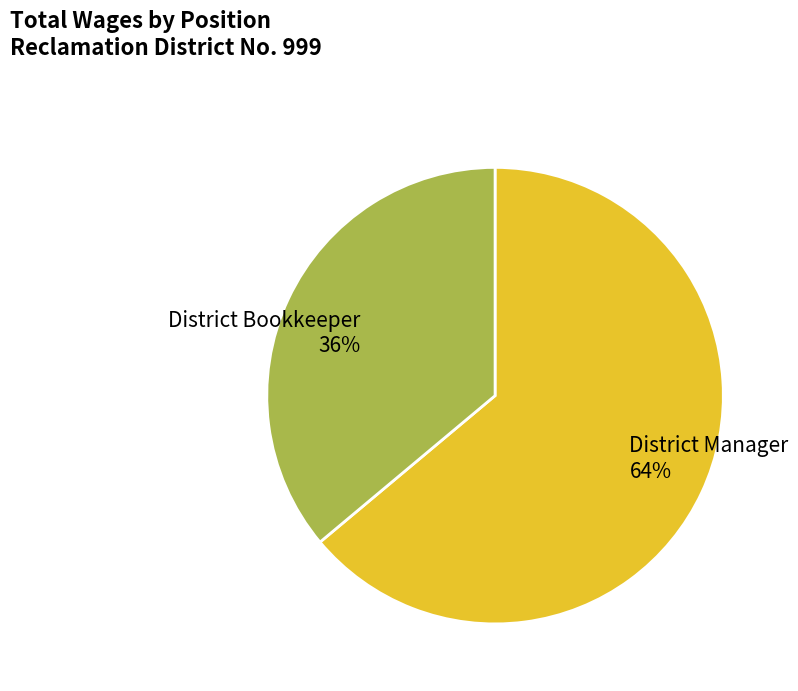

Rank the categories by value from highest to lowest.

District Manager, District Bookkeeper